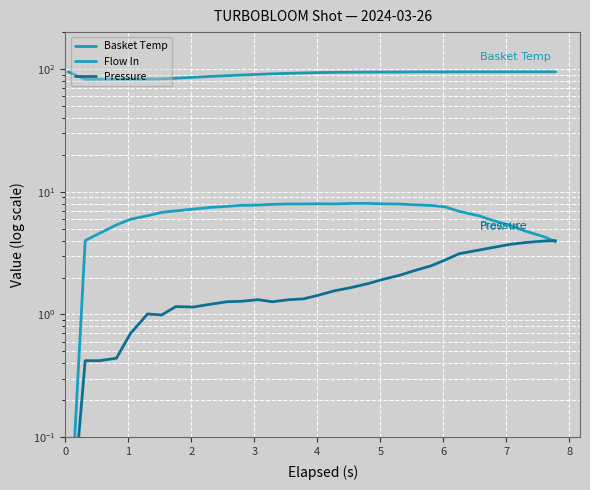

Which series has the widest spread of values?

Basket Temp